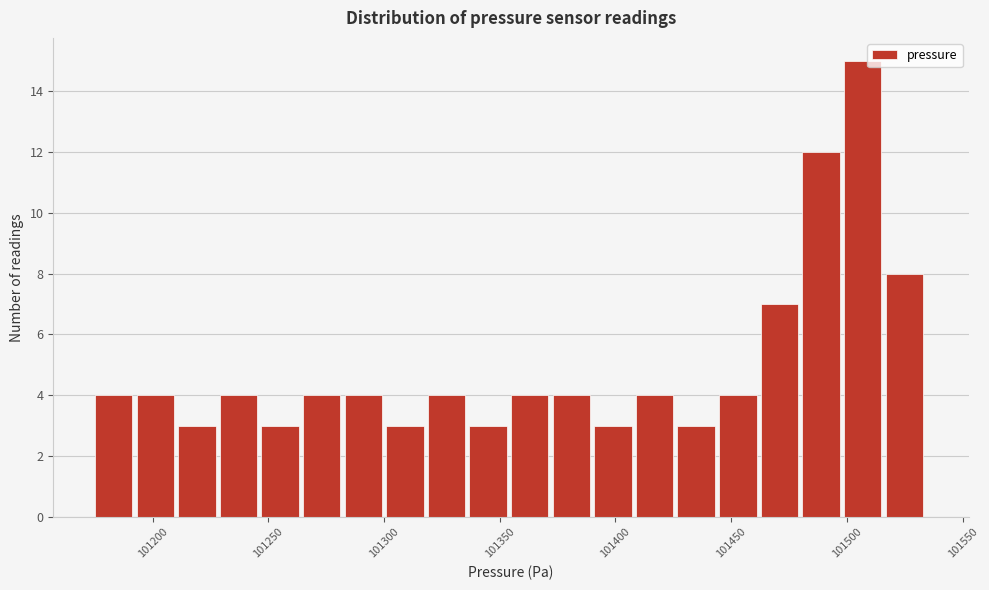

Around what value on the x-axis is the tallest bar? Give the approximate position of its centre, as read against the axis.

101505